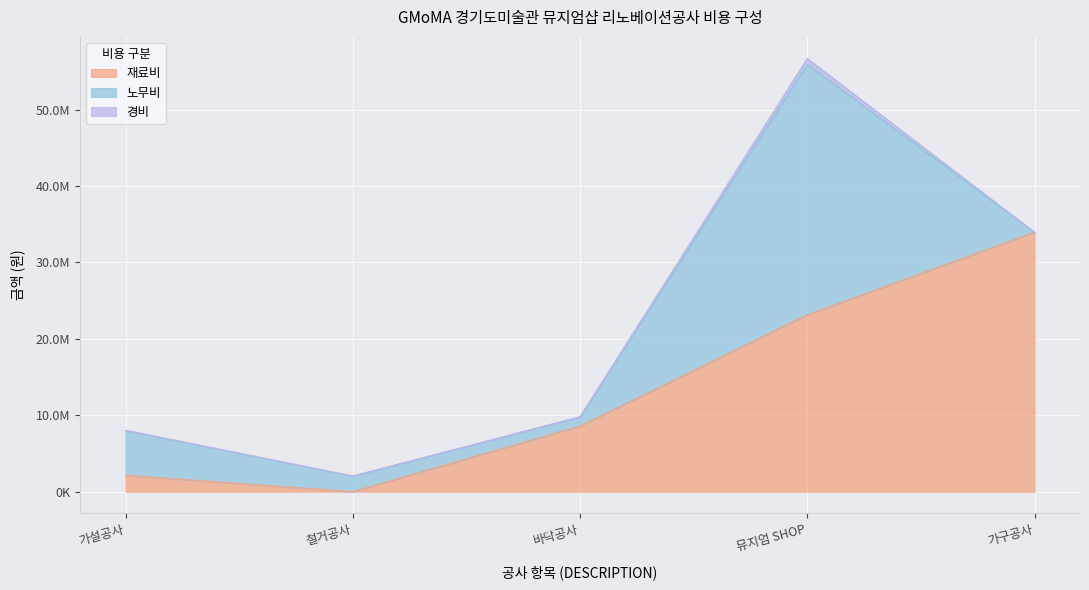

What position from the right is 바닥공사?

3